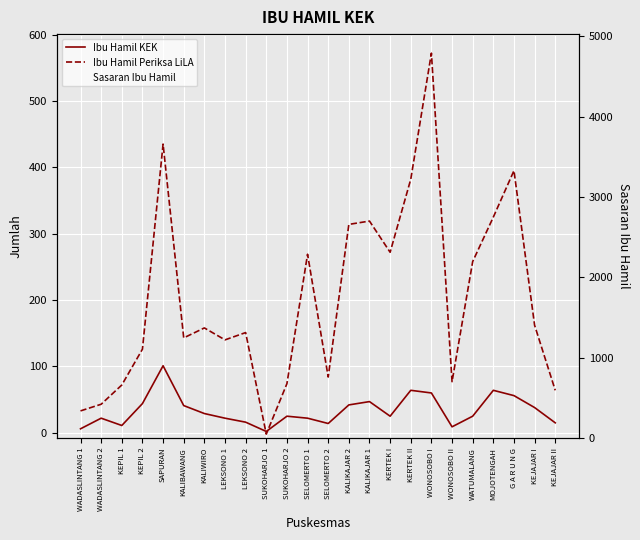

Where is the first local maximum for Ibu Hamil KEK?

WADASLINTANG 2